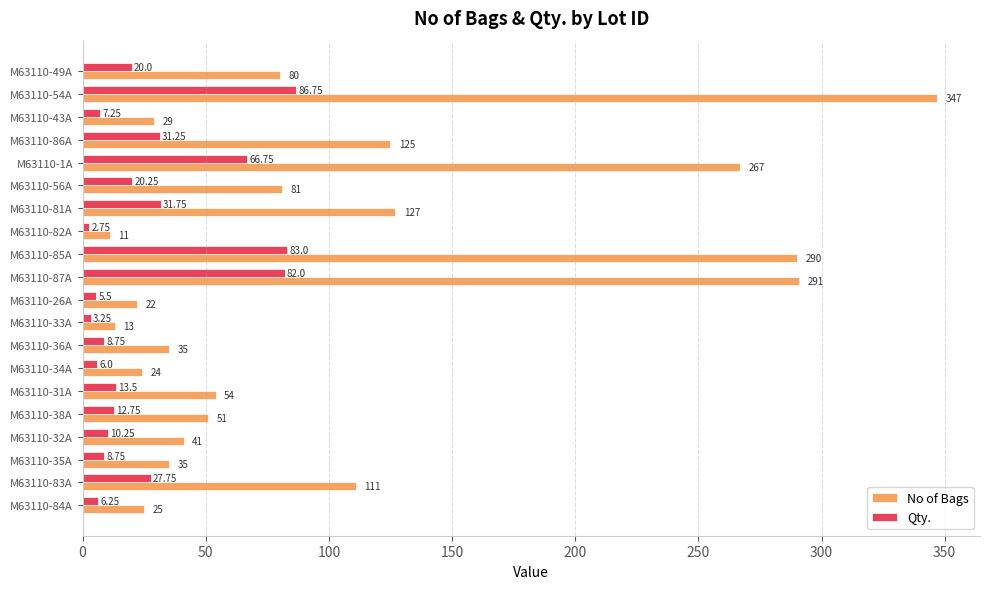

Which series has the largest range (max minus min)?

No of Bags